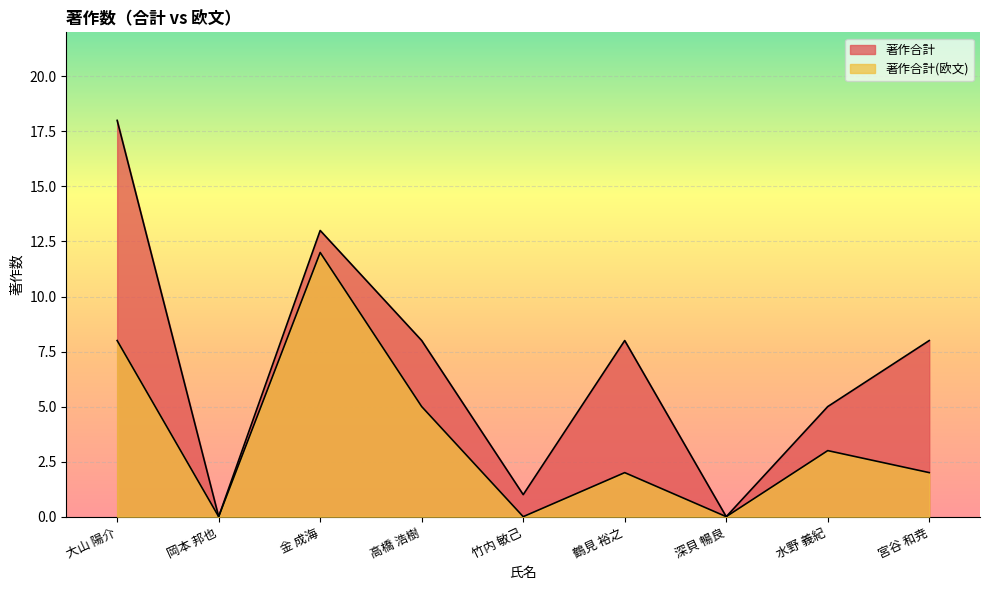

What are all the series names shown in the legend?

著作合計, 著作合計(欧文)